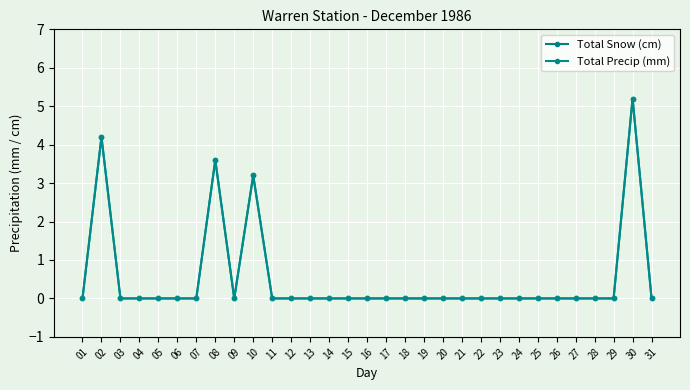

Is this an area chart (filled region under the line)?

No